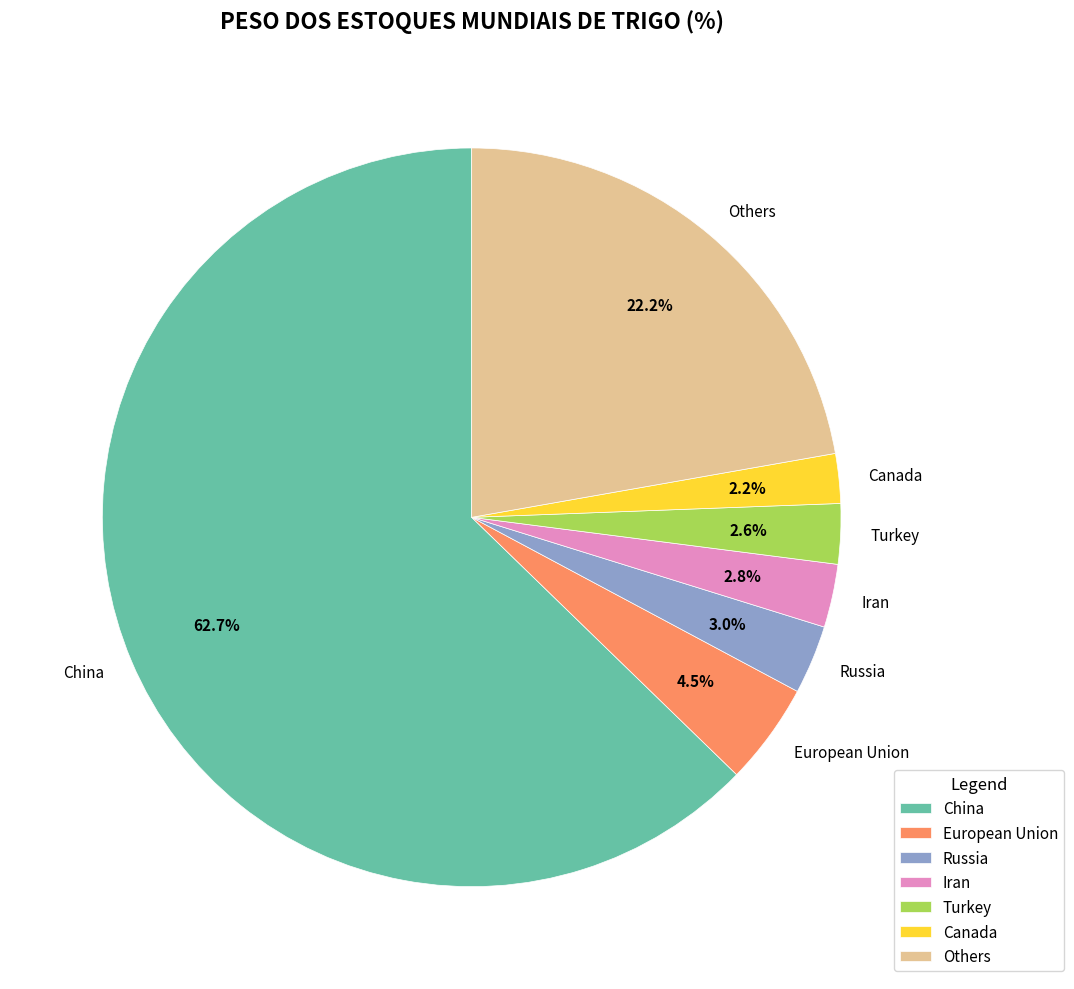

Is China the majority of the pie?

Yes